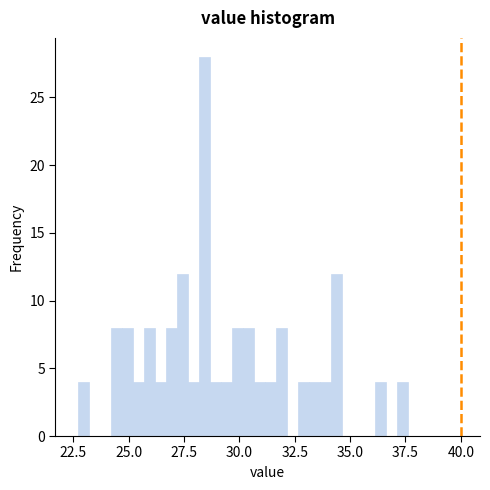

Read against the x-axis, roughly where is the centre of the tallest bar?

28.5